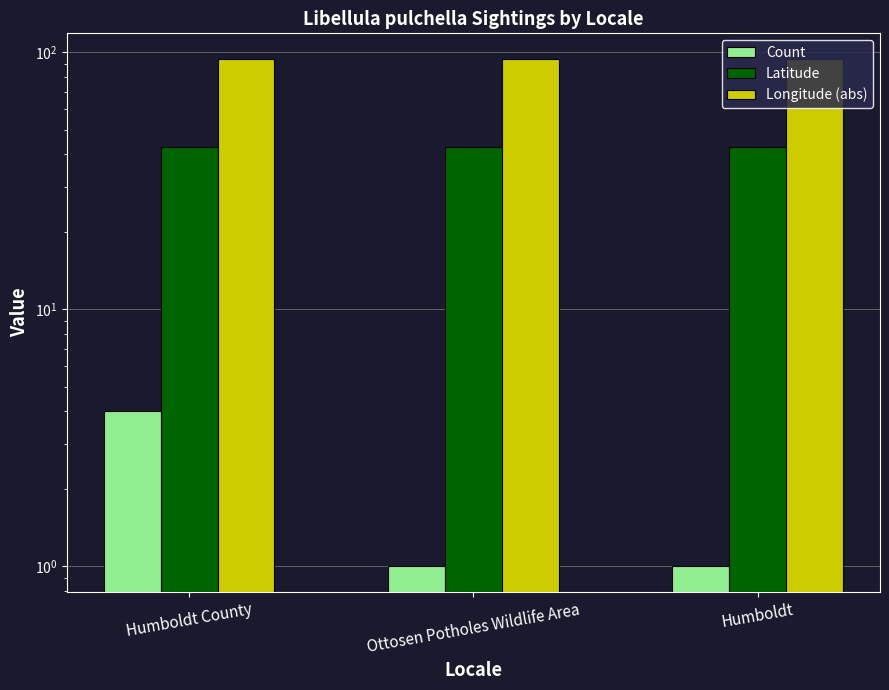

What are all the series names shown in the legend?

Count, Latitude, Longitude (abs)